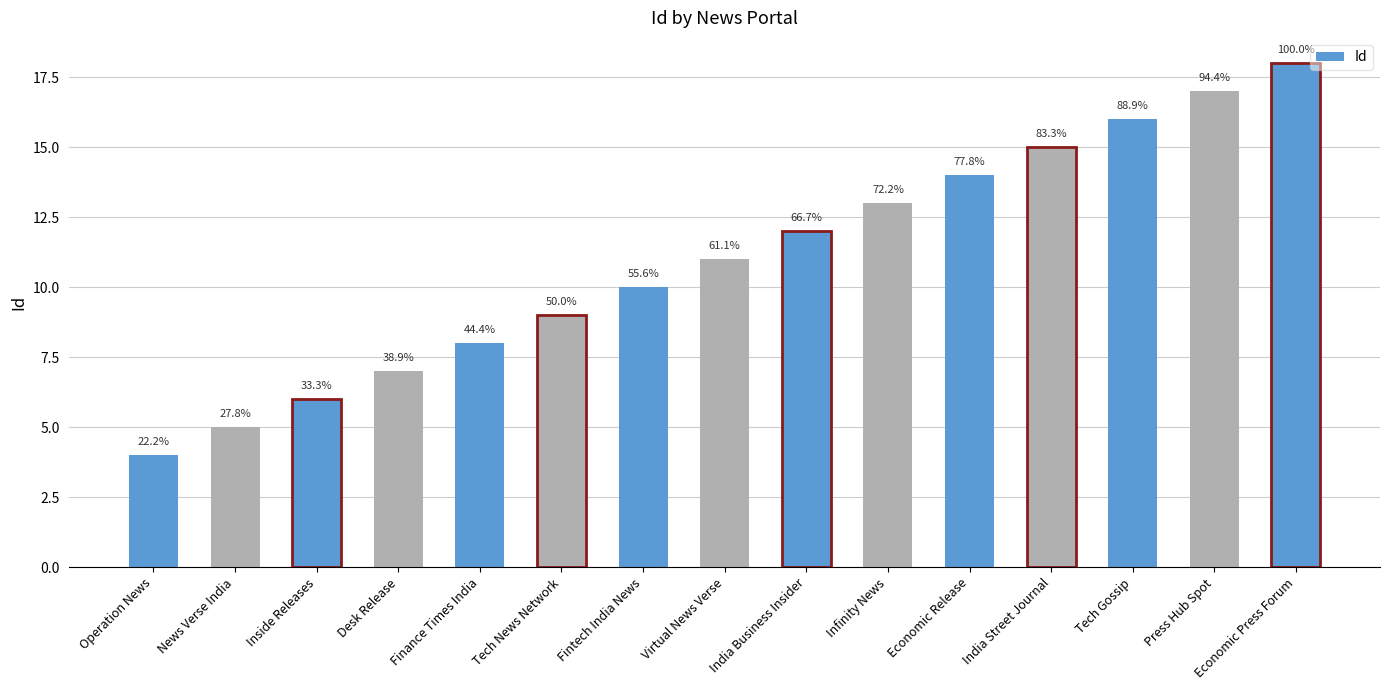

What is the sum of the values at Tech News Network and Economic Press Forum?

27